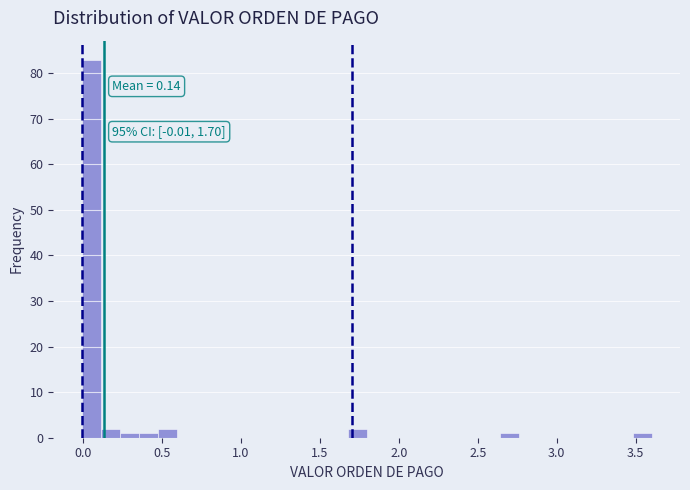

Read against the x-axis, roughly where is the centre of the tallest bar?

0.05